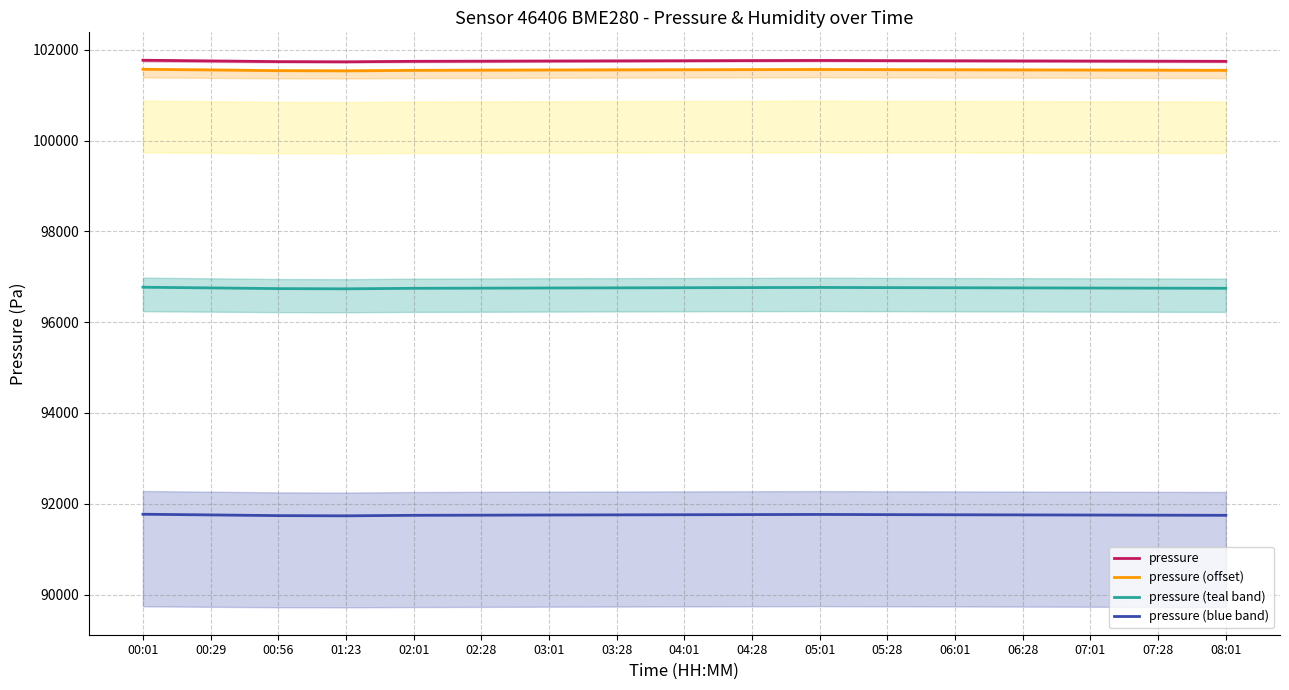

Count the number of categories in the chart.

17